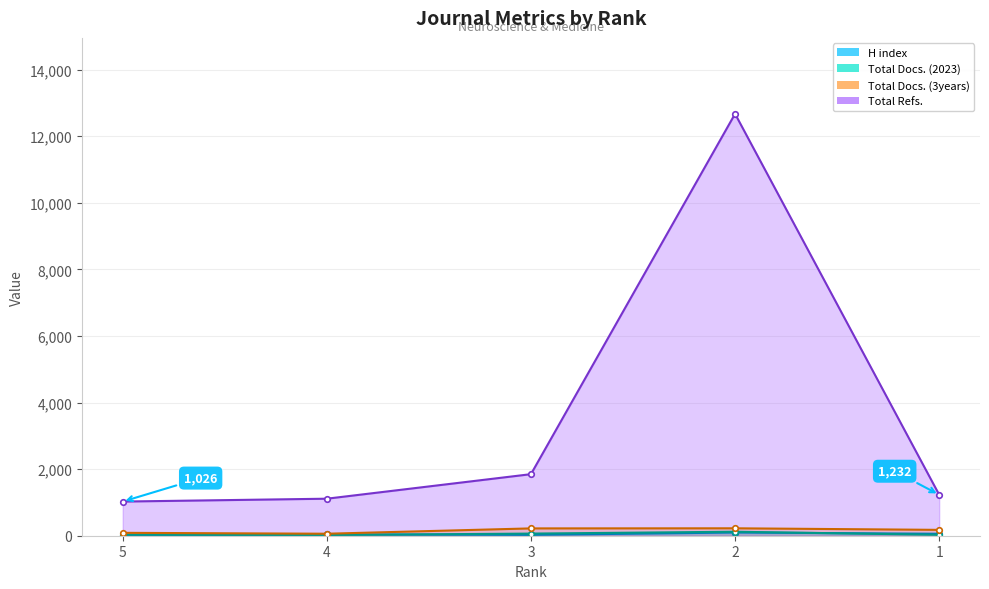

How many interior local peaks does the Total Refs. series have?

1